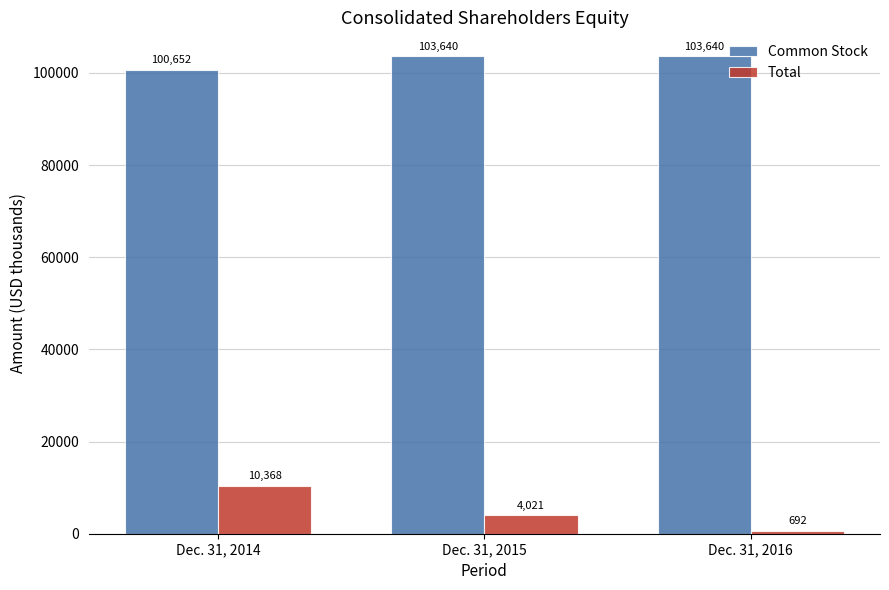

What is the difference between the Total values at Dec. 31, 2015 and Dec. 31, 2016?

3329